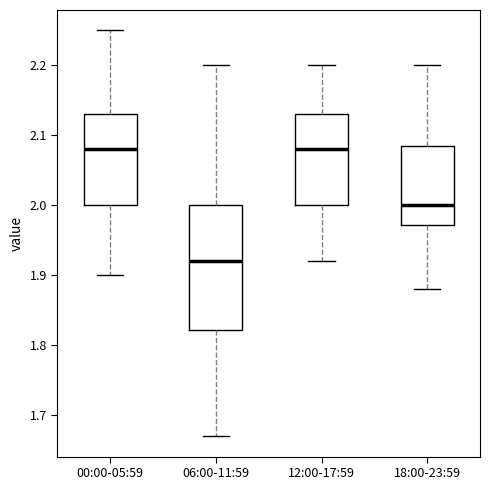

Reading left to right, read every box against the y-axis: the position of its median line, the range the box covers, and the ends of its whiskers. The values are not printed on the chart, so give them approximately, as read against the axis.

00:00-05:59: median 2.08, box 2.00 to 2.13, whiskers 1.90 to 2.25
06:00-11:59: median 1.92, box 1.82 to 2.00, whiskers 1.67 to 2.20
12:00-17:59: median 2.08, box 2.00 to 2.13, whiskers 1.92 to 2.20
18:00-23:59: median 2.00, box 1.97 to 2.09, whiskers 1.88 to 2.20